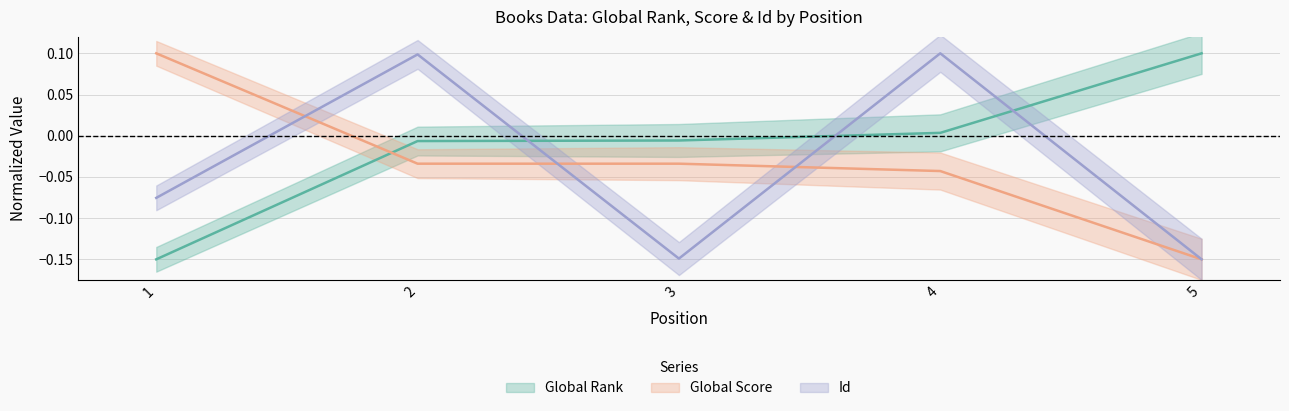

Which category has the highest value across all series?

5